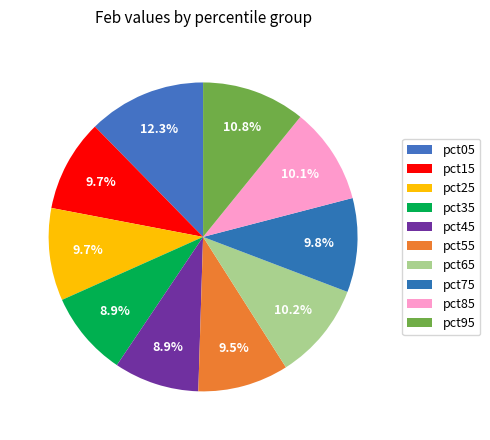

What is the smallest slice in the pie chart?

pct35